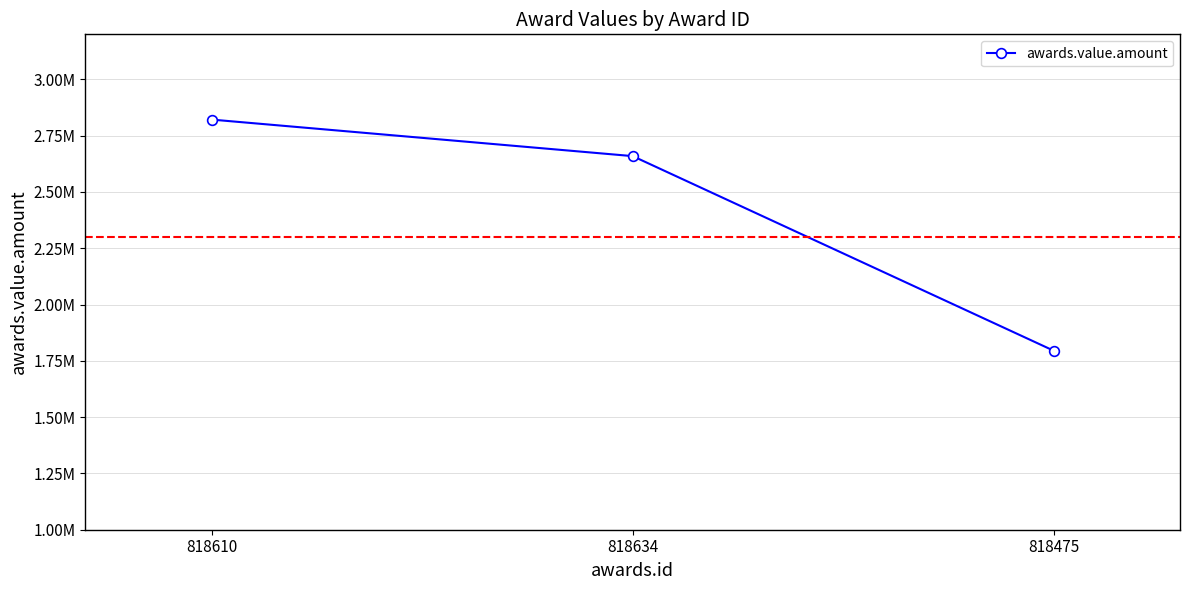

Is this an area chart (filled region under the line)?

No